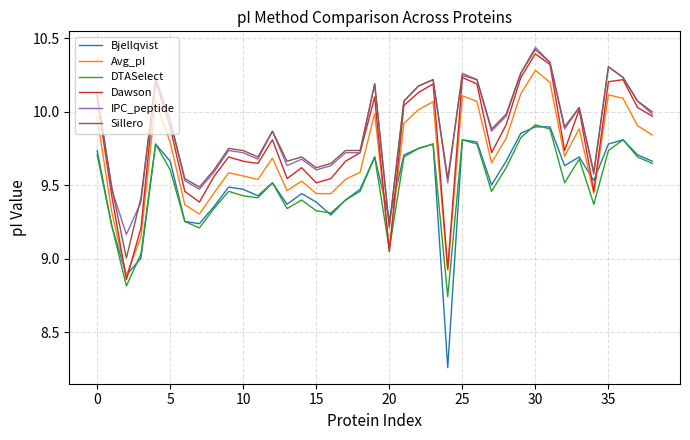

True or false: Avg_pI and IPC_peptide cross at least once.

False